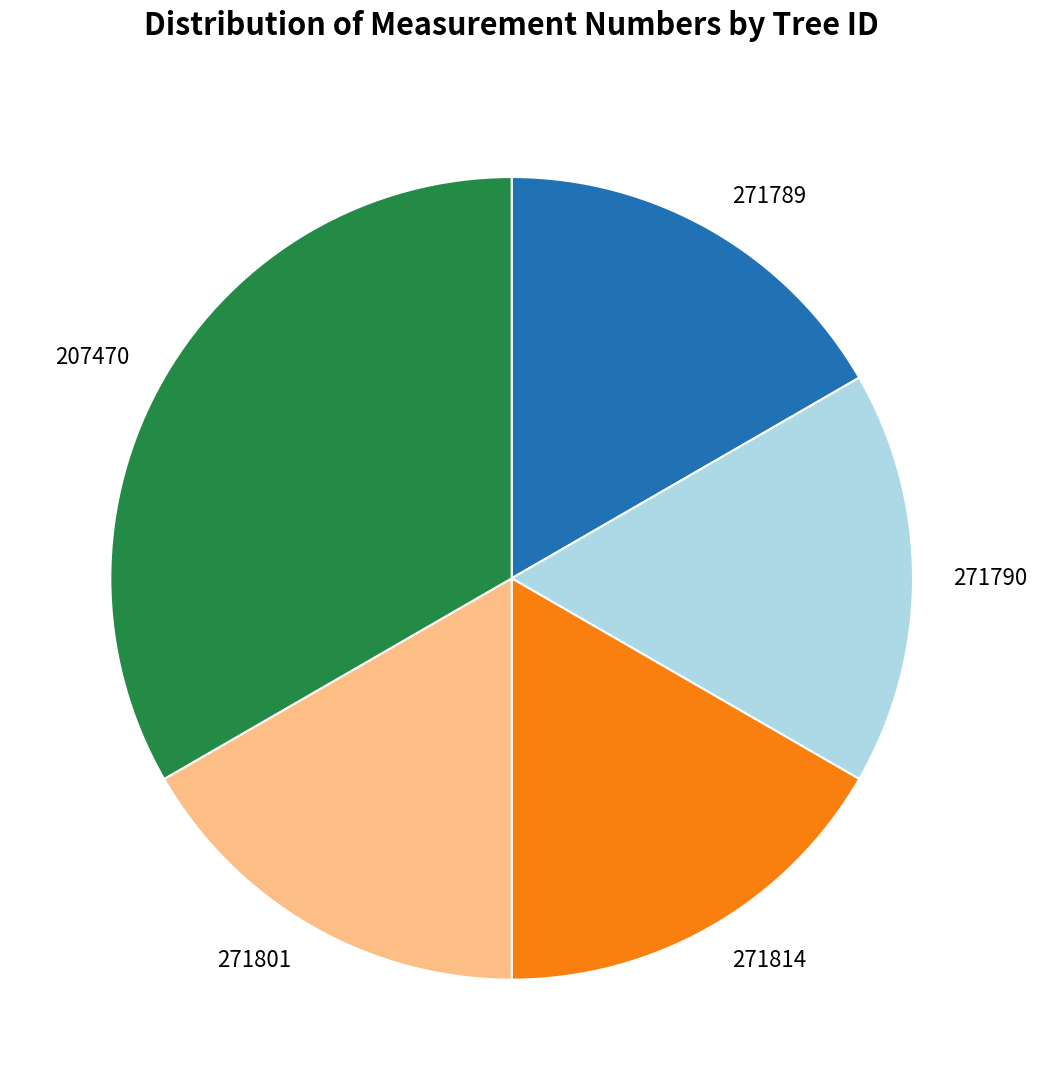

Combined, do 271814 and 271790 account for over 50%?

No